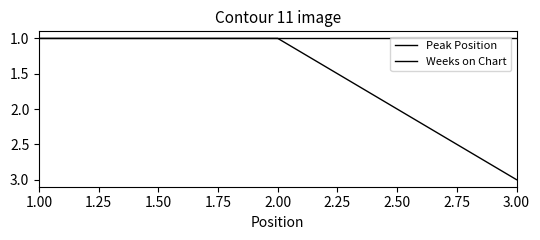

Reading left to right, what are all the values shown in this chart?

Peak Position: 1	1	3
Weeks on Chart: 1	1	1